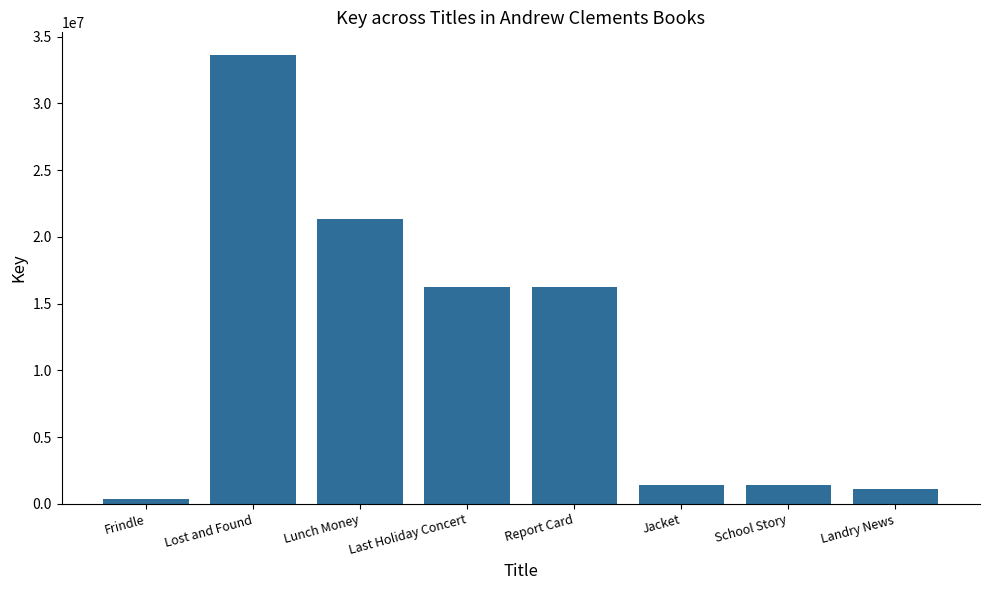

What is the difference between the second highest and minimum values?

20966267